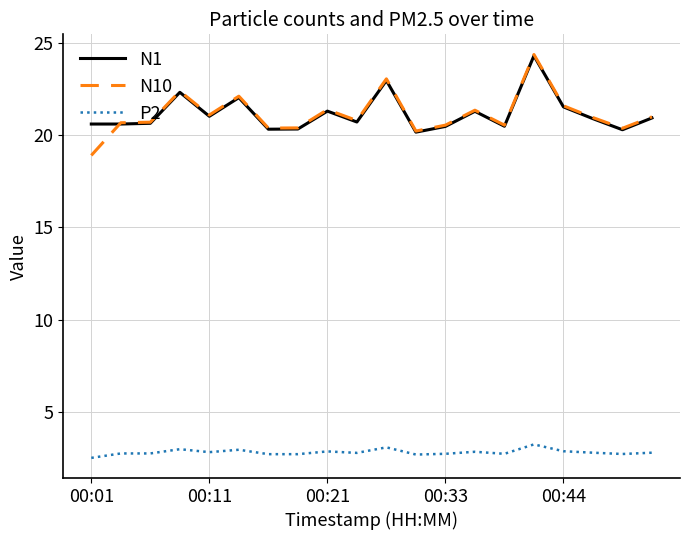

True or false: N10 has more than 2 interior local peaks.

True